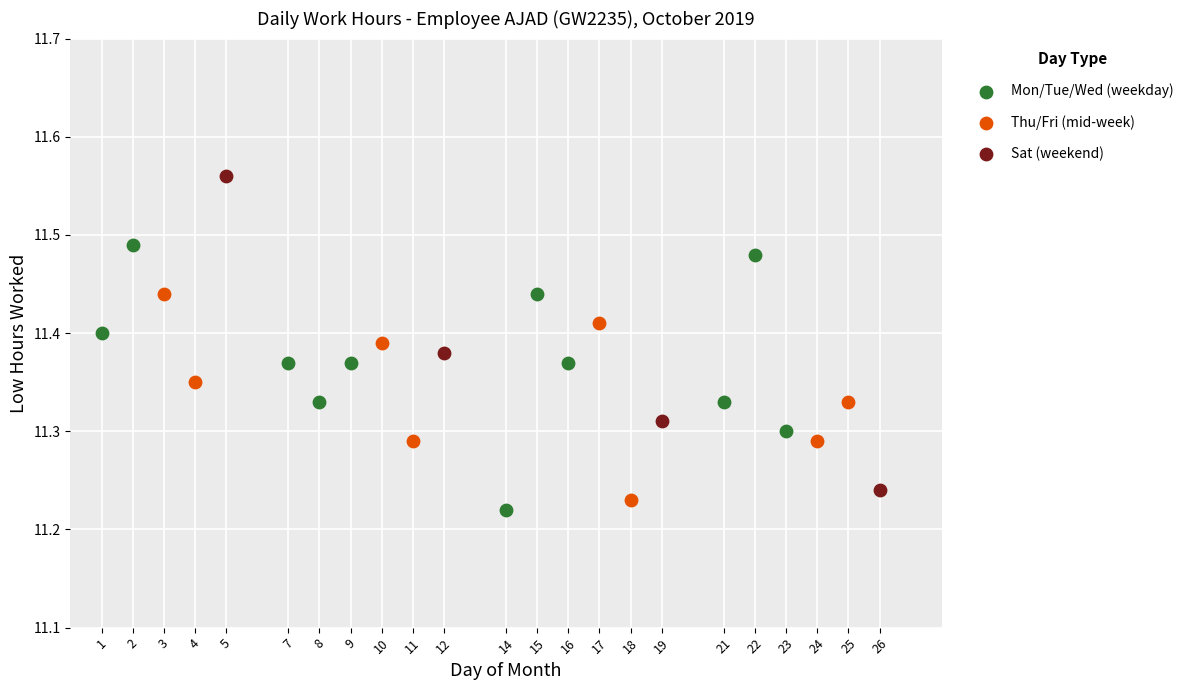

Which series contains the highest Y value?

Sat (weekend)